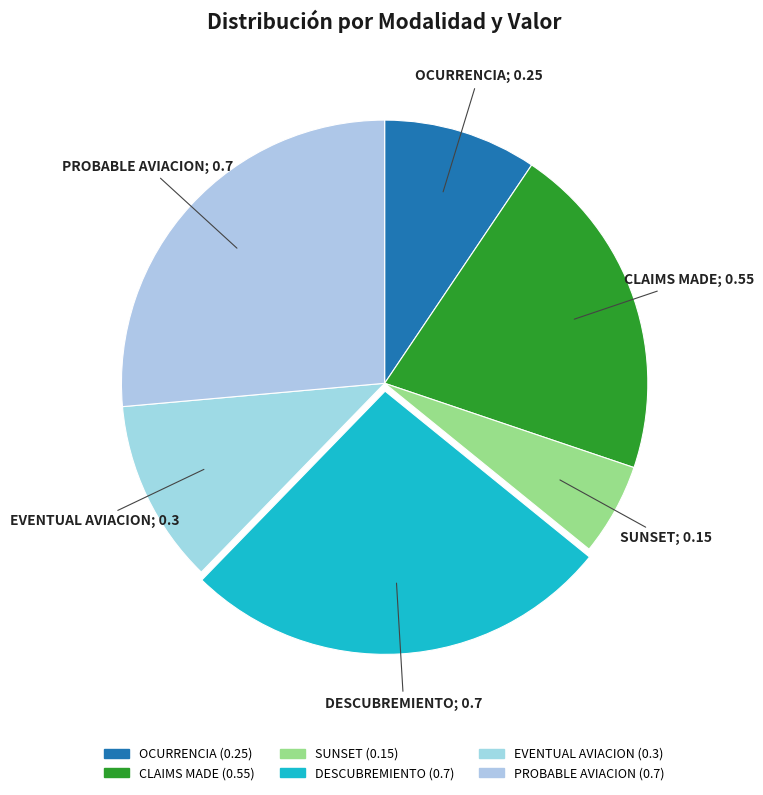

True or false: PROBABLE AVIACION accounts for 15% of the total.

False